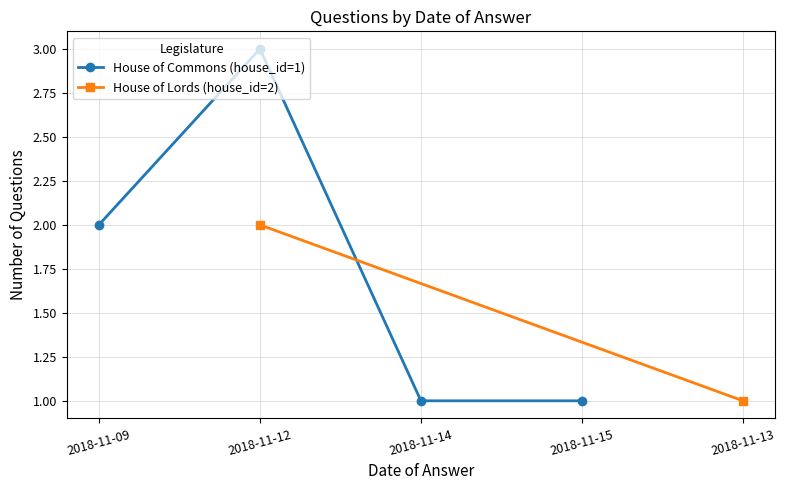

The value of House of Commons (house_id=1) at 2018-11-12 is 1. True or false?

False